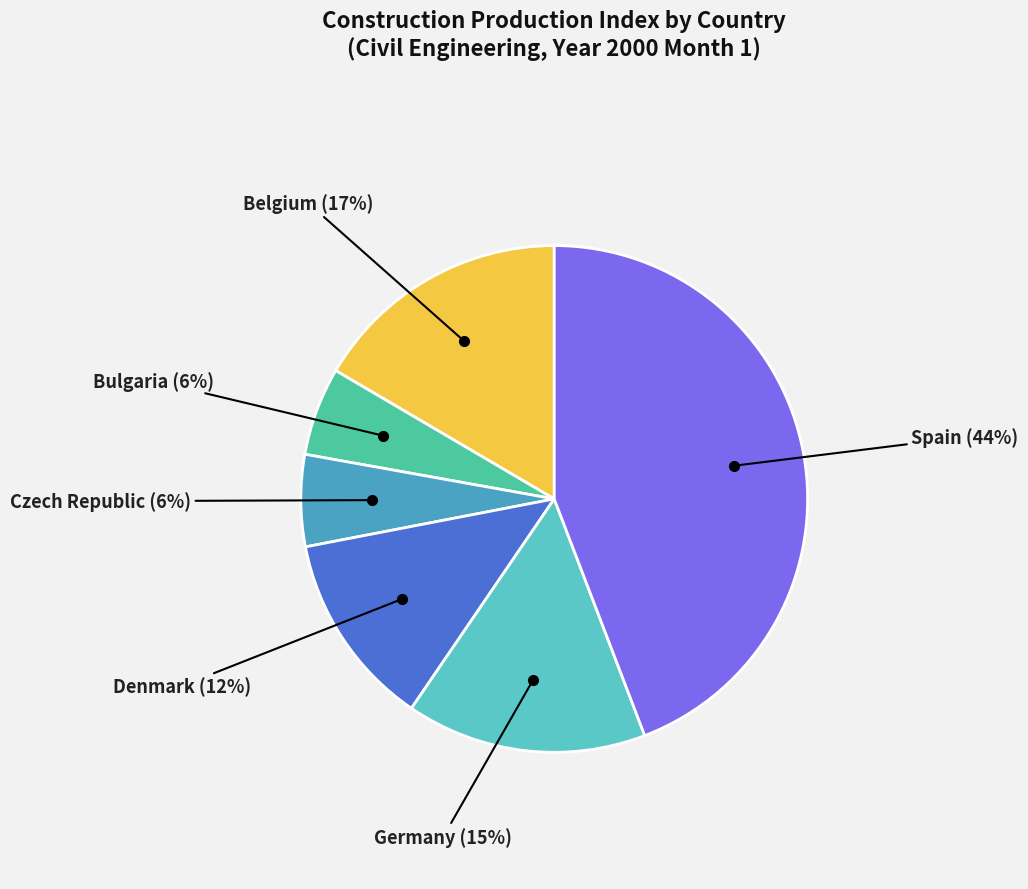

Is there a majority slice in this chart?

No